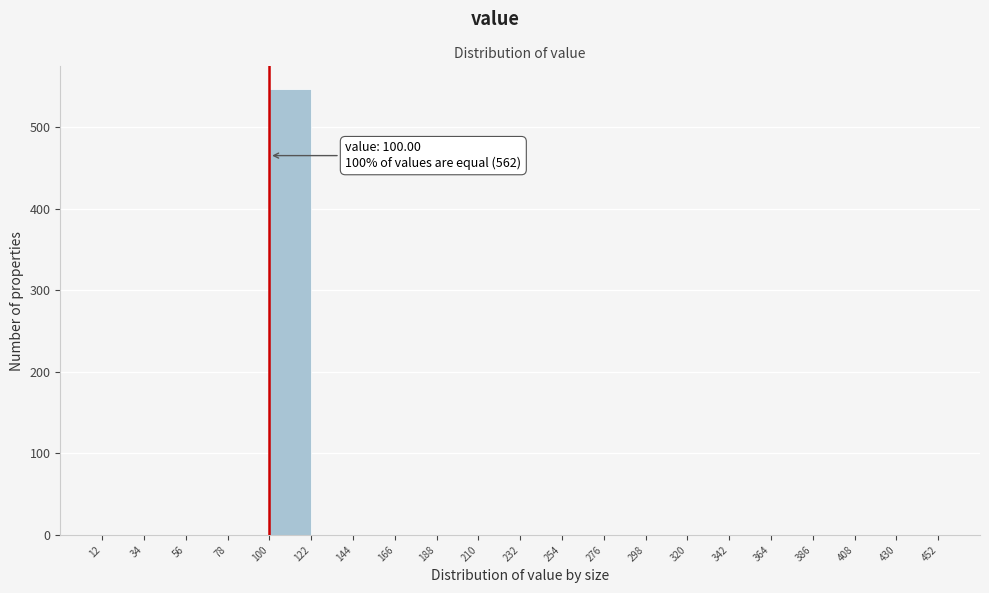

Which range on the x-axis has the tallest bar?

100 to 122